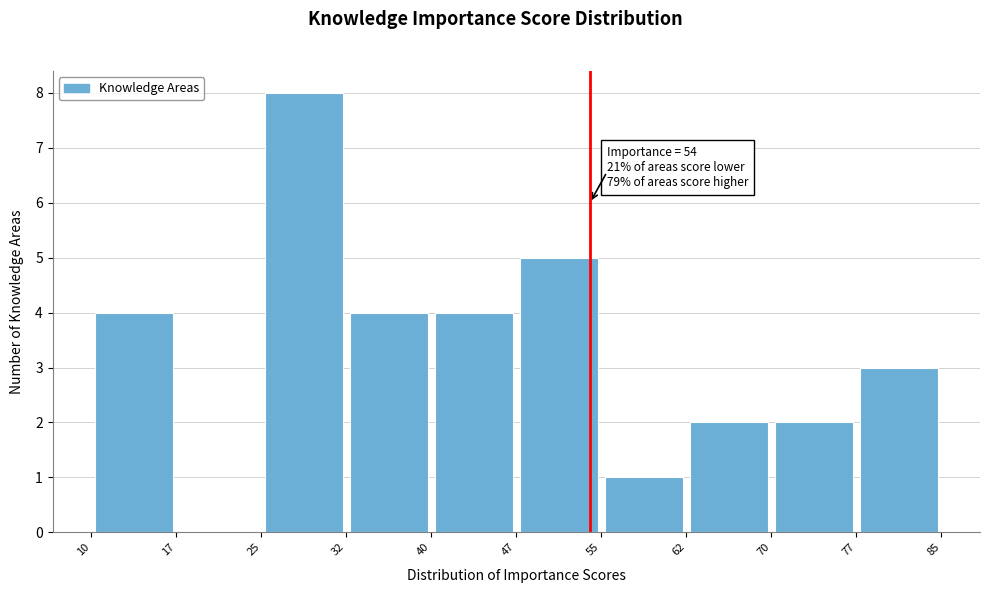

Which range on the x-axis has the tallest bar?

25 to 32